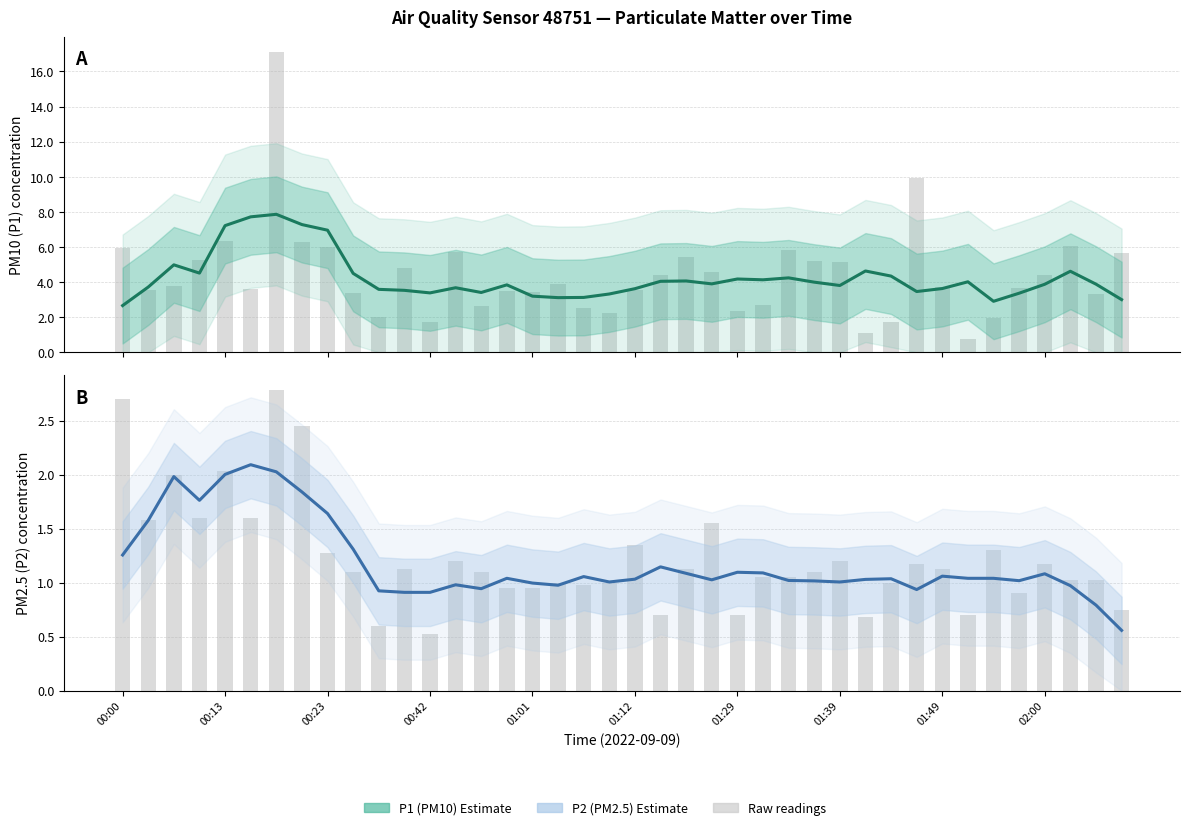

Reading right to left, extract all data points from this chart.

P1 Estimate: 3.0	3.9	4.6	3.9	3.4	2.9	4.0	3.6	3.5	4.3	4.6	3.8	4.0	4.2	4.1	4.2	3.9	4.1	4.0	3.6	3.3	3.1	3.1	3.2	3.8	3.4	3.7	3.4	3.5	3.6	4.5	7.0	7.3	7.9	7.7	7.2	4.5	5.0	3.7	2.7
P2 Estimate: 0.6	0.8	1.0	1.1	1.0	1.0	1.0	1.1	0.9	1.0	1.0	1.0	1.0	1.0	1.1	1.1	1.0	1.1	1.1	1.0	1.0	1.1	1.0	1.0	1.0	0.9	1.0	0.9	0.9	0.9	1.3	1.6	1.8	2.0	2.1	2.0	1.8	2.0	1.6	1.3